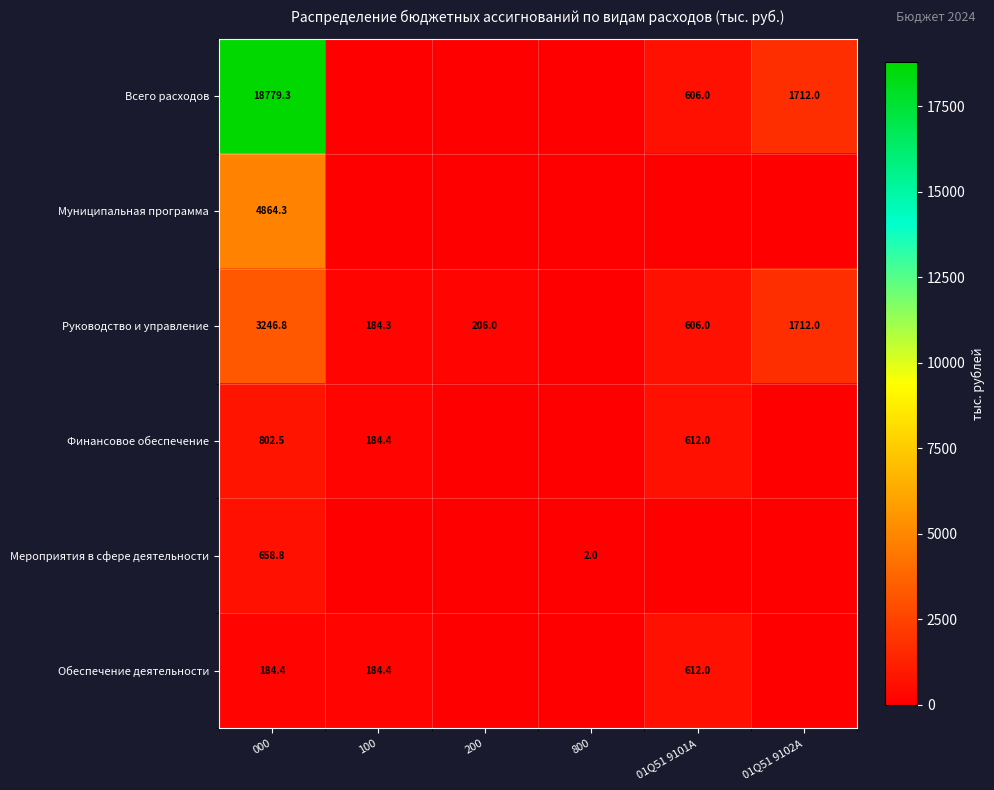

The Всего расходов series shows 18779.3 at 000. True or false?

True